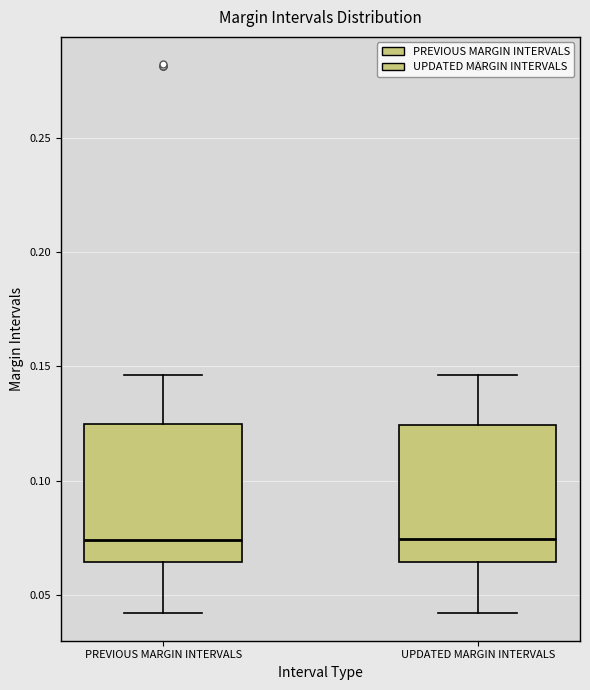

Reading left to right, read every box against the y-axis: the position of its median line, the range the box covers, and the ends of its whiskers. The values are not printed on the chart, so give them approximately, as read against the axis.

PREVIOUS MARGIN INTERVALS: median 0.075, box 0.065 to 0.125, whiskers 0.040 to 0.145
UPDATED MARGIN INTERVALS: median 0.075, box 0.065 to 0.125, whiskers 0.040 to 0.145